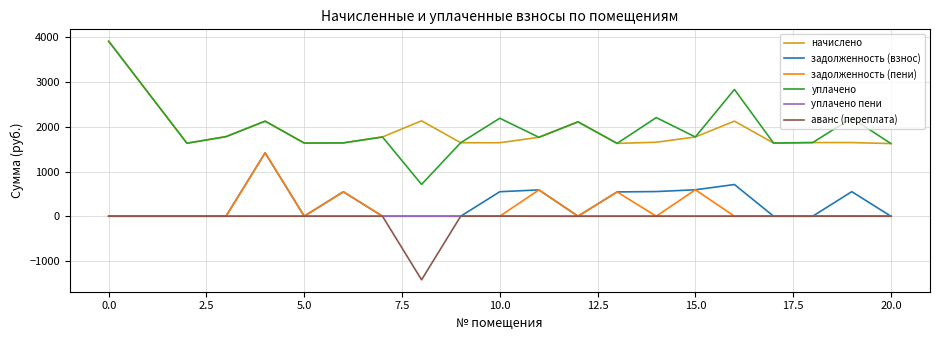

At how many categories does at least one series exceed 2896?

1